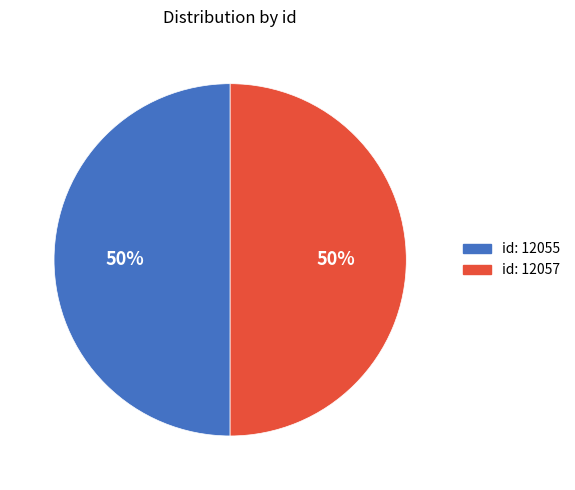

To the nearest percent, what is the combined percentage of id: 12057 and id: 12055?

100%